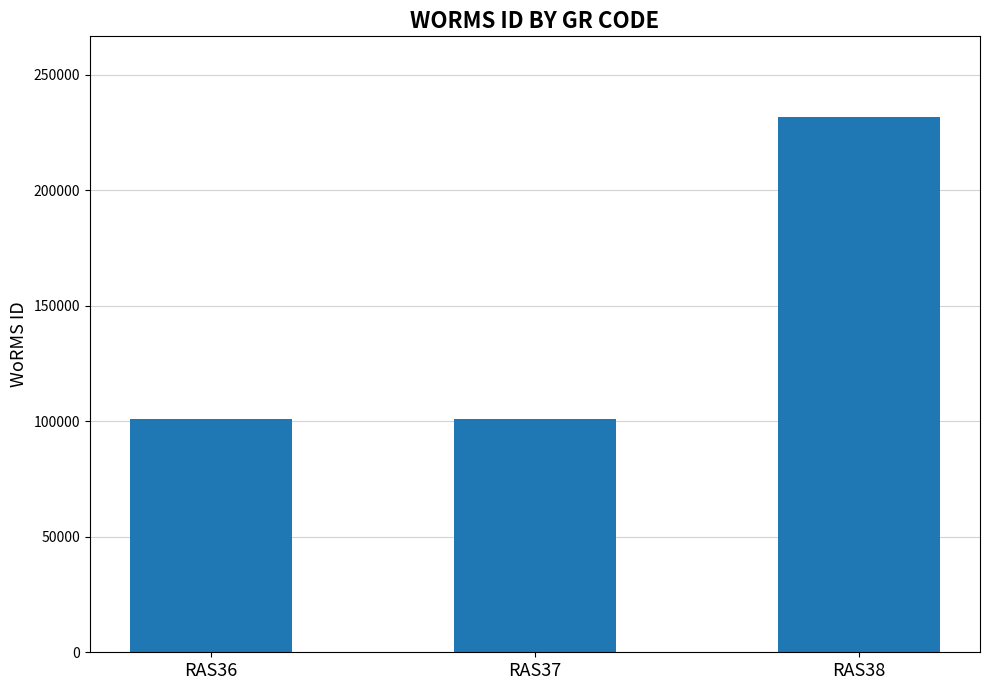

The value at RAS38 is 231858. True or false?

True